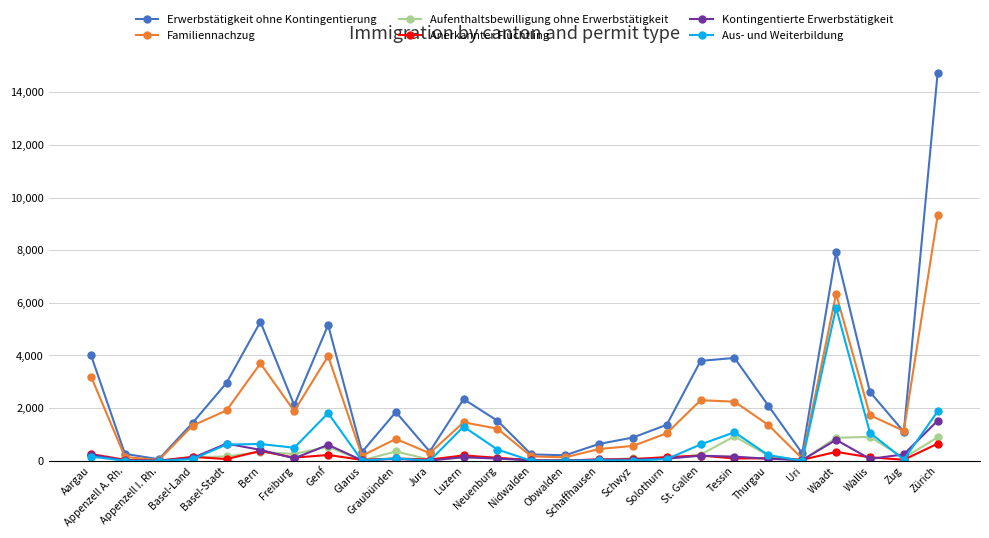

Which series has the largest range (max minus min)?

Erwerbstätigkeit ohne Kontingentierung